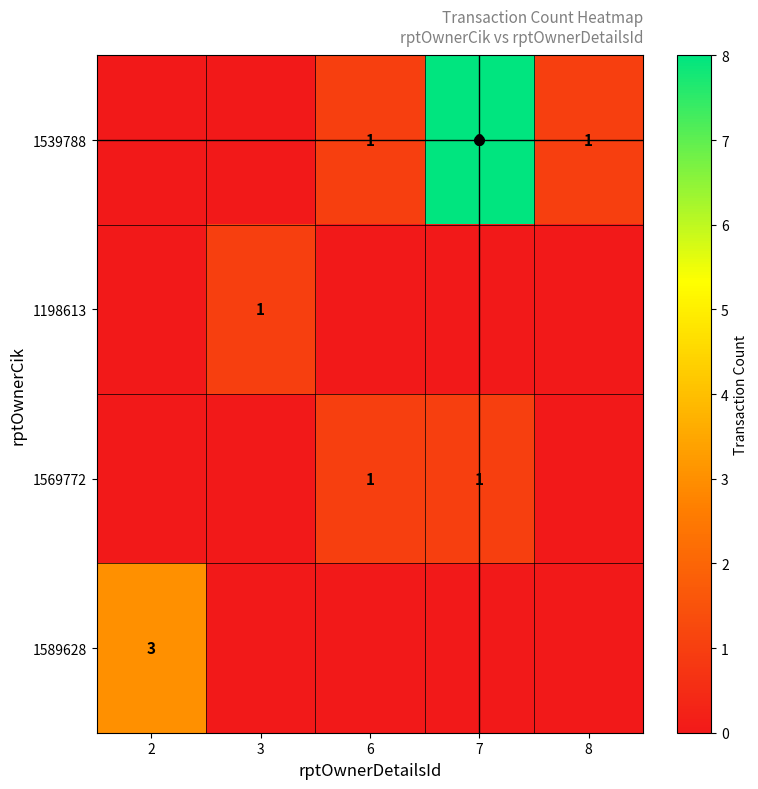

Which series has the largest range (max minus min)?

1539788